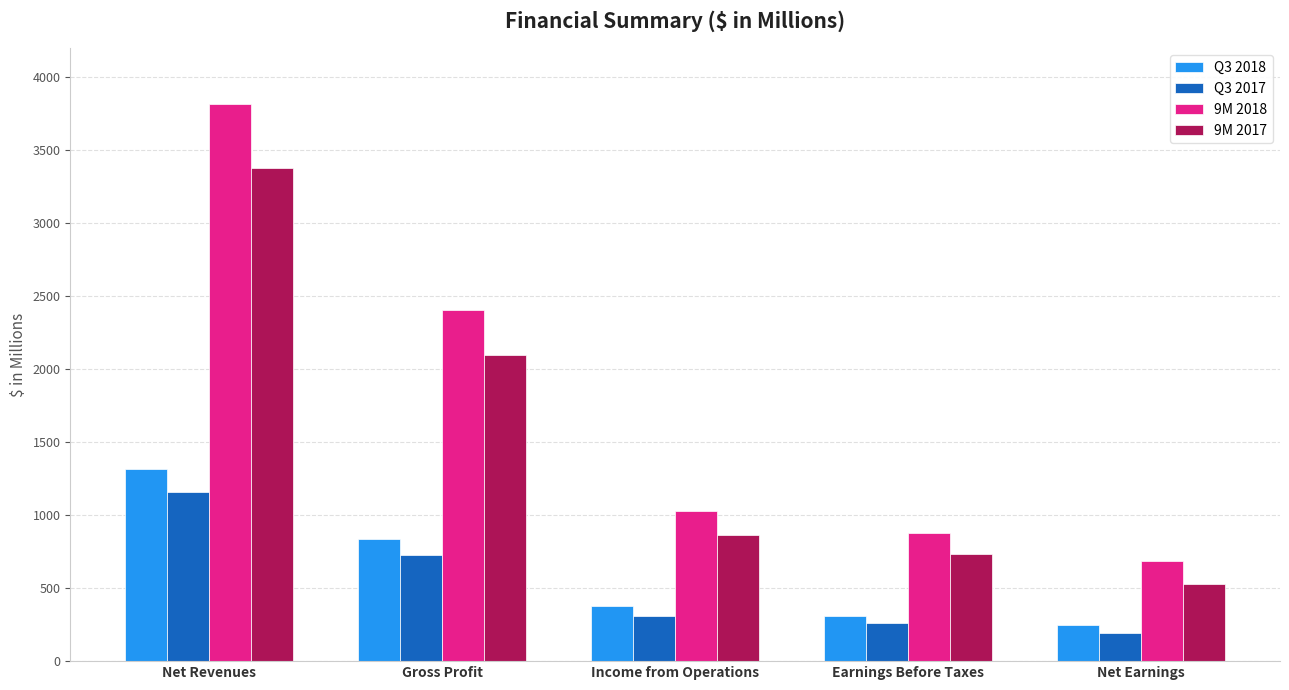

What is the total value across all series at Earnings Before Taxes?

2187.8